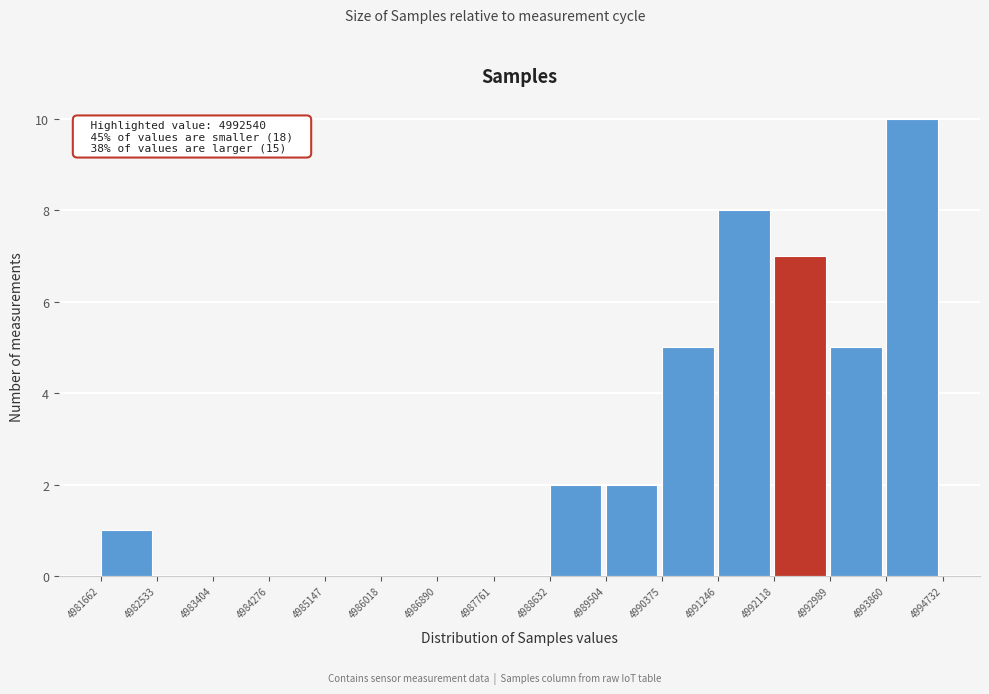

Which range on the x-axis has the tallest bar?

4993860 to 4994732